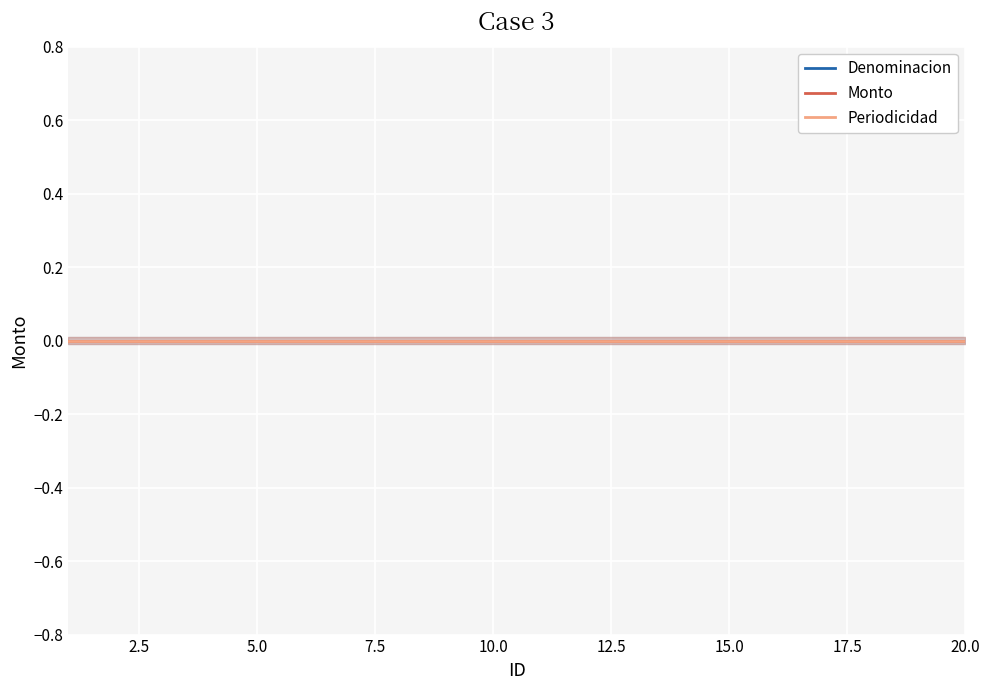

At which label is ID closest to 10?

10